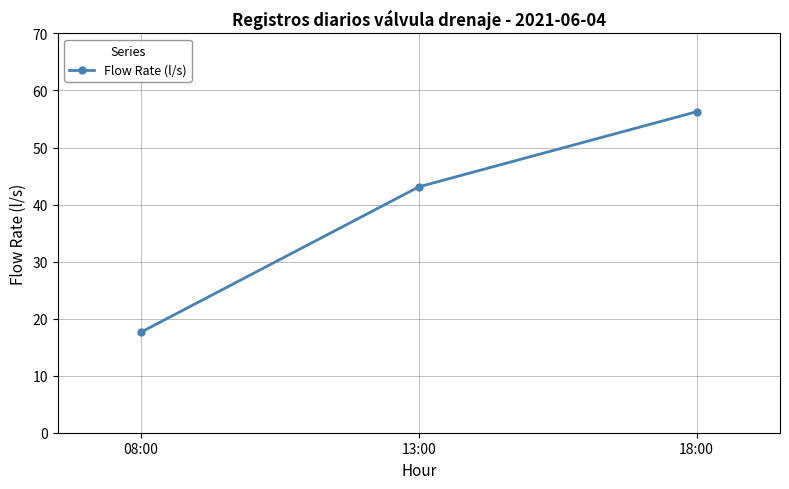

What is the difference between the second highest and minimum values?

25.5